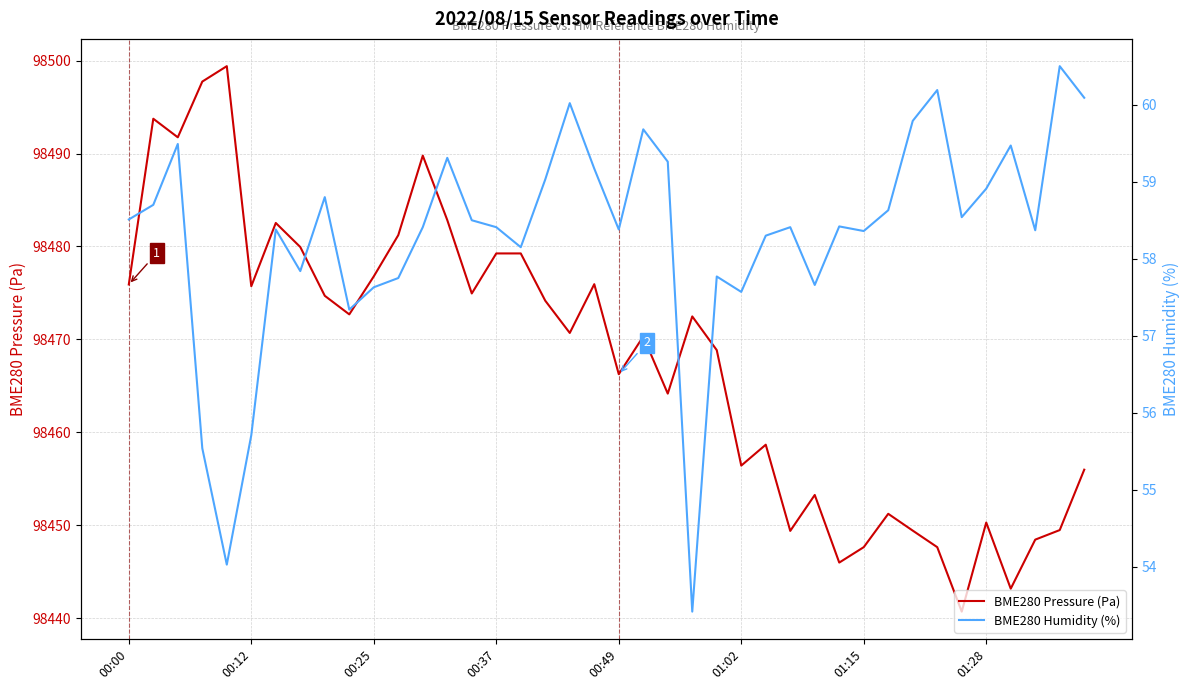

The value of BME280 Pressure (Pa) at 00:12 is 32861.7. True or false?

False